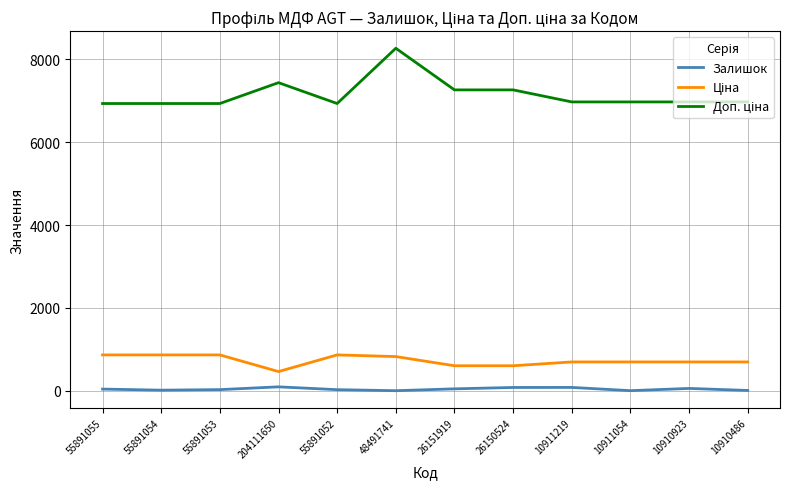

Is it true that Залишок equals 58.0 at 10910923?

True